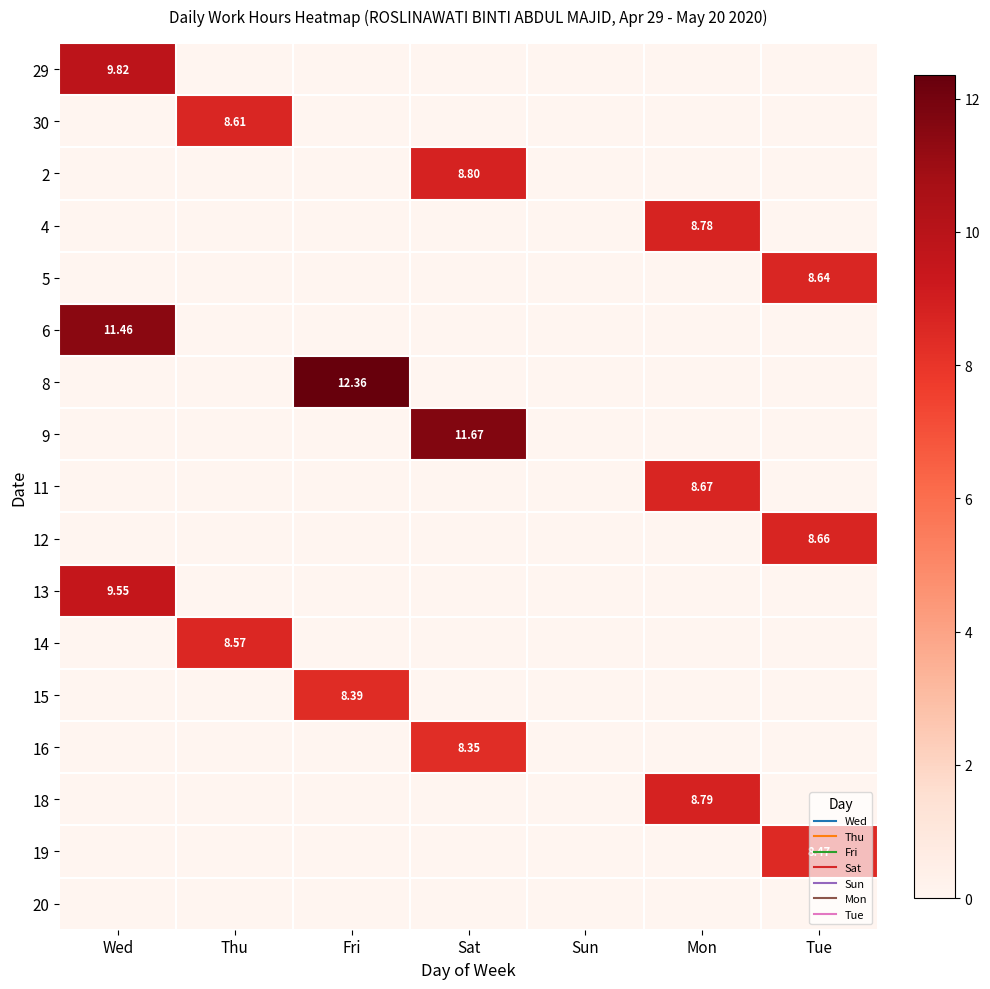

The 11 series shows 0.0 at Tue. True or false?

True